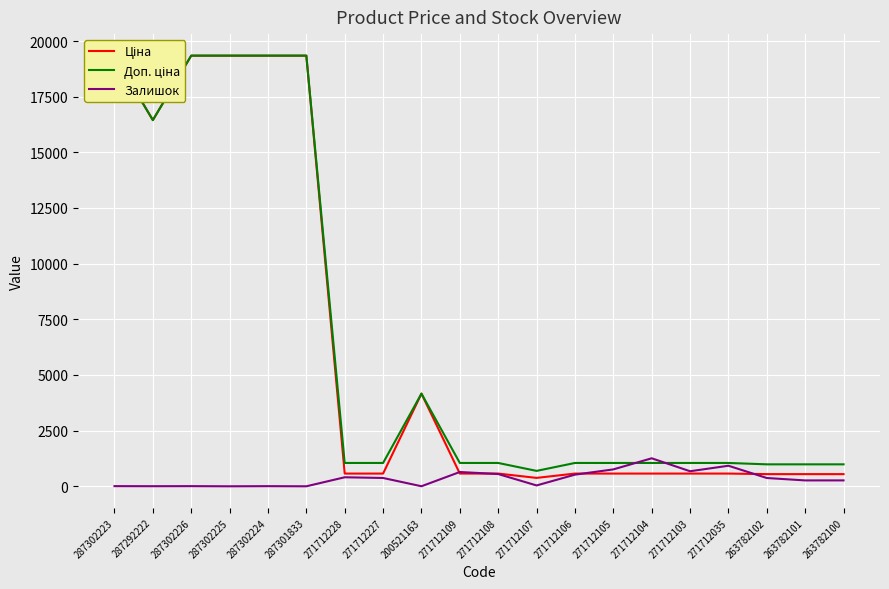

Is this an area chart (filled region under the line)?

No